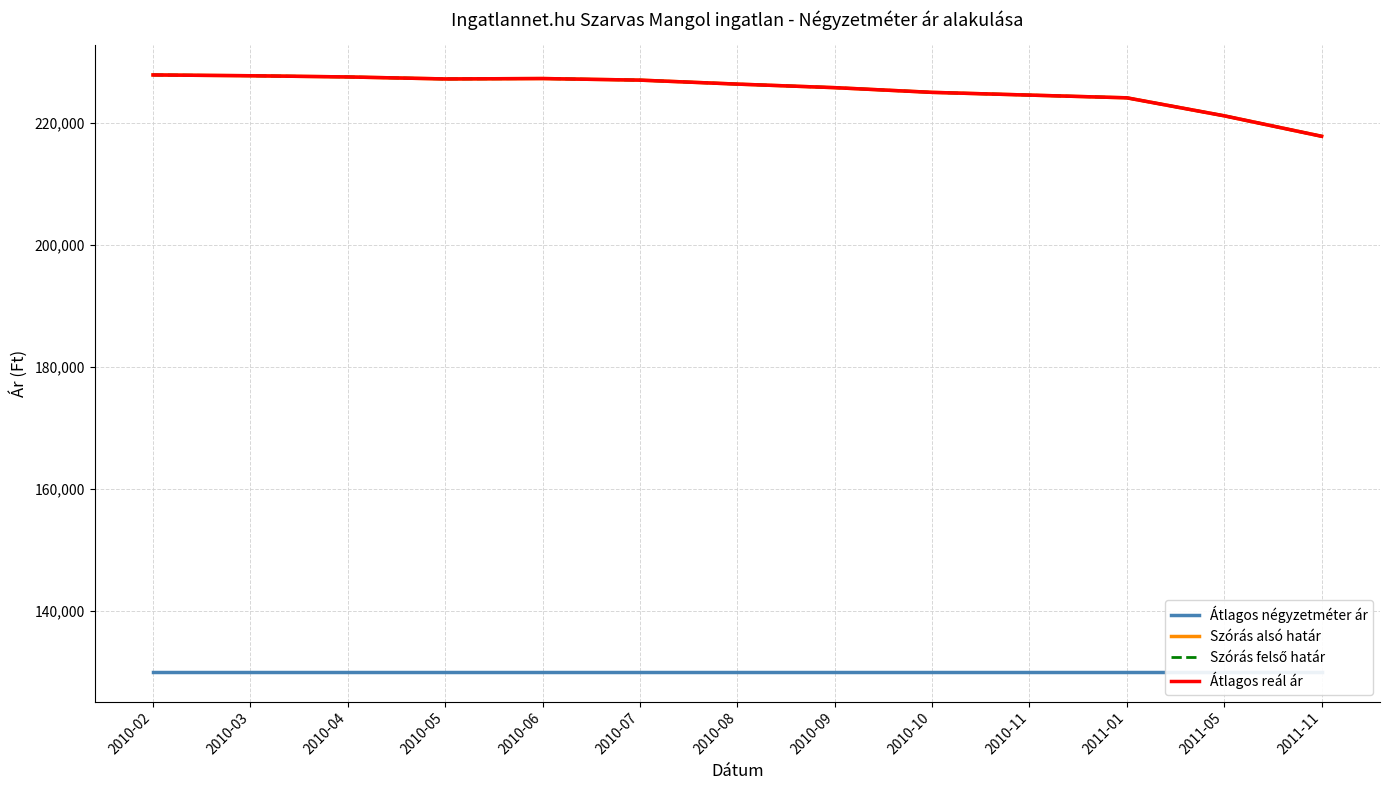

At which category does the chart reach its minimum across all series?

2010-02